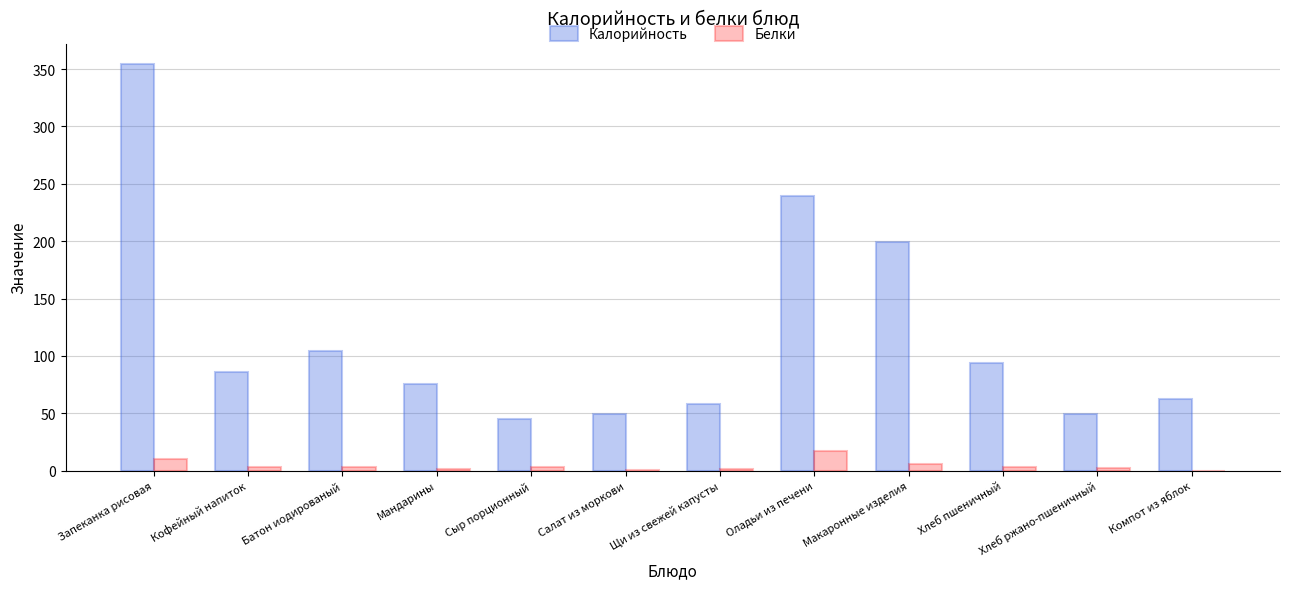

Which series has the largest total across all categories?

Калорийность